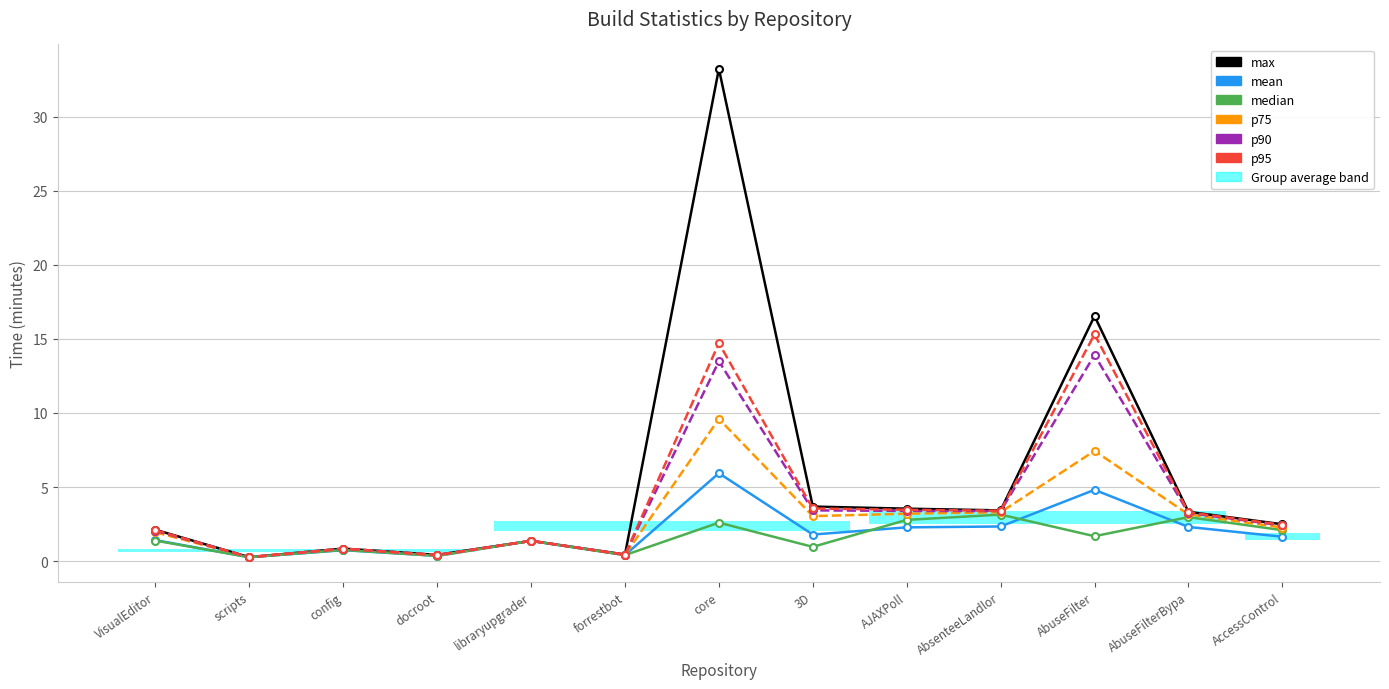

True or false: p95 and max cross at least once.

False